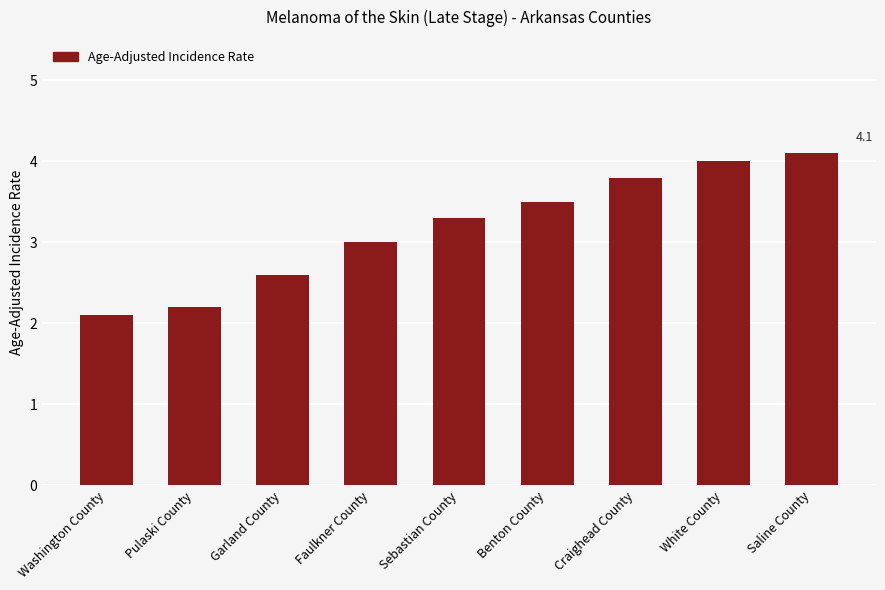

At which label is the value closest to 3?

Faulkner County